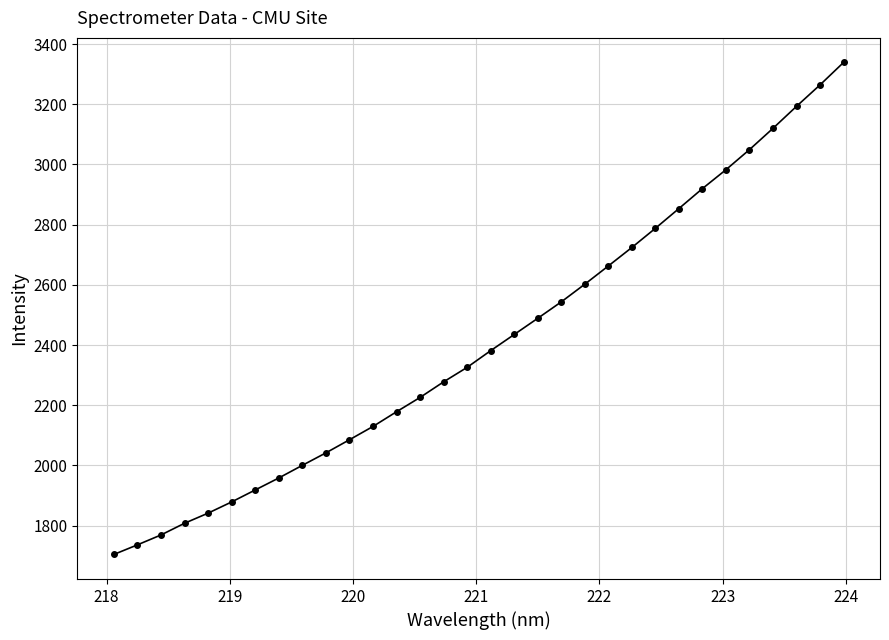

What is the greatest value displayed?

3339.0